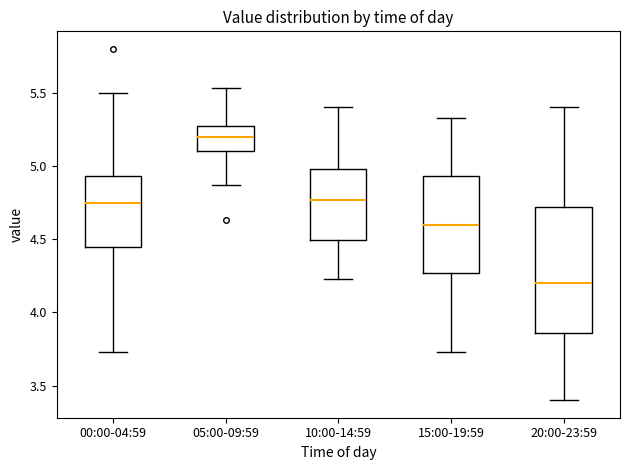

Comparing the boxes themselves (not the whiskers), which one is the tallest?

20:00-23:59